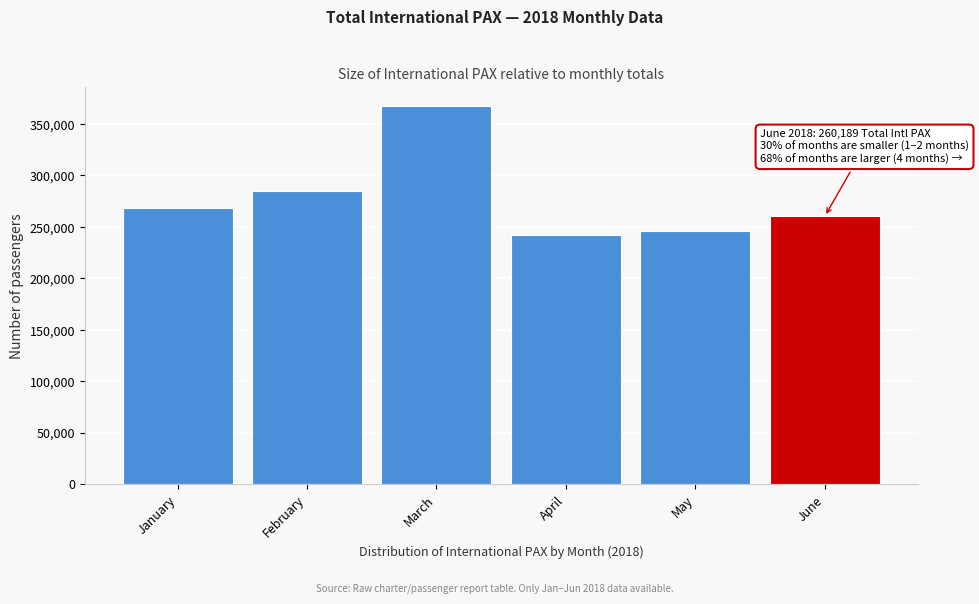

Reading left to right, extract all data points from this chart.

268837	285115	367828	242418	246334	260189